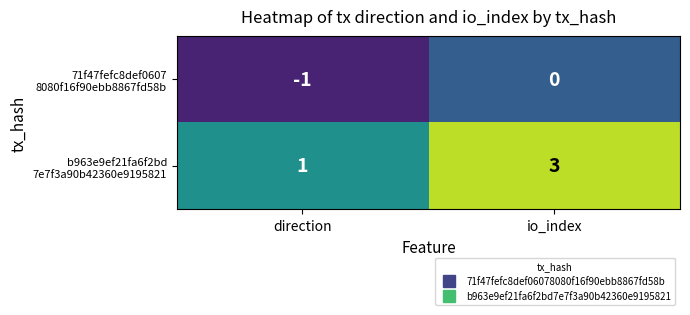

At which category does the chart reach its minimum across all series?

direction